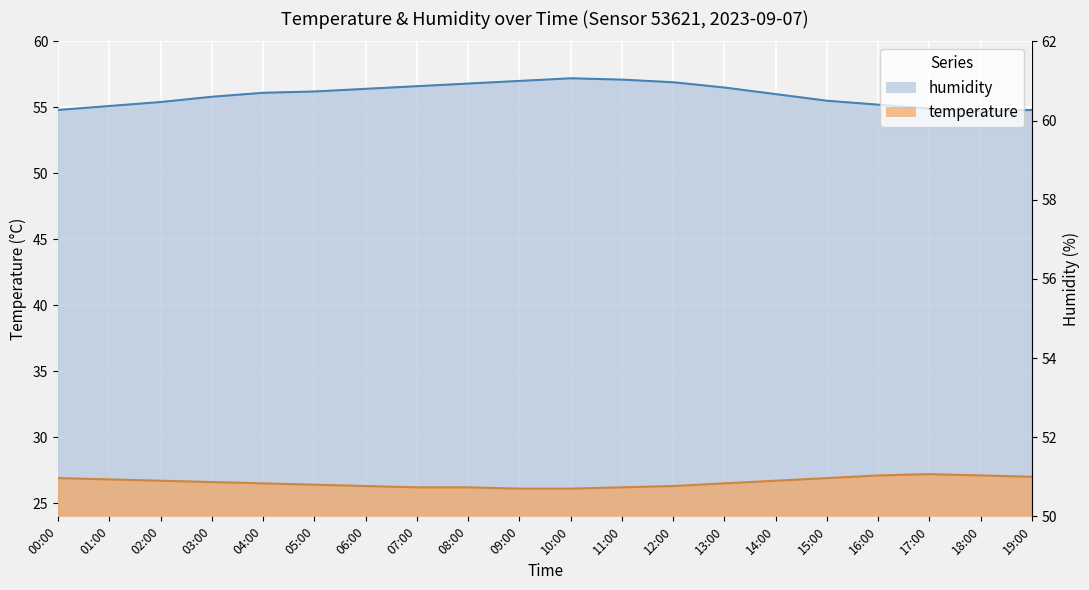

What is the maximum value shown in the chart?

57.2